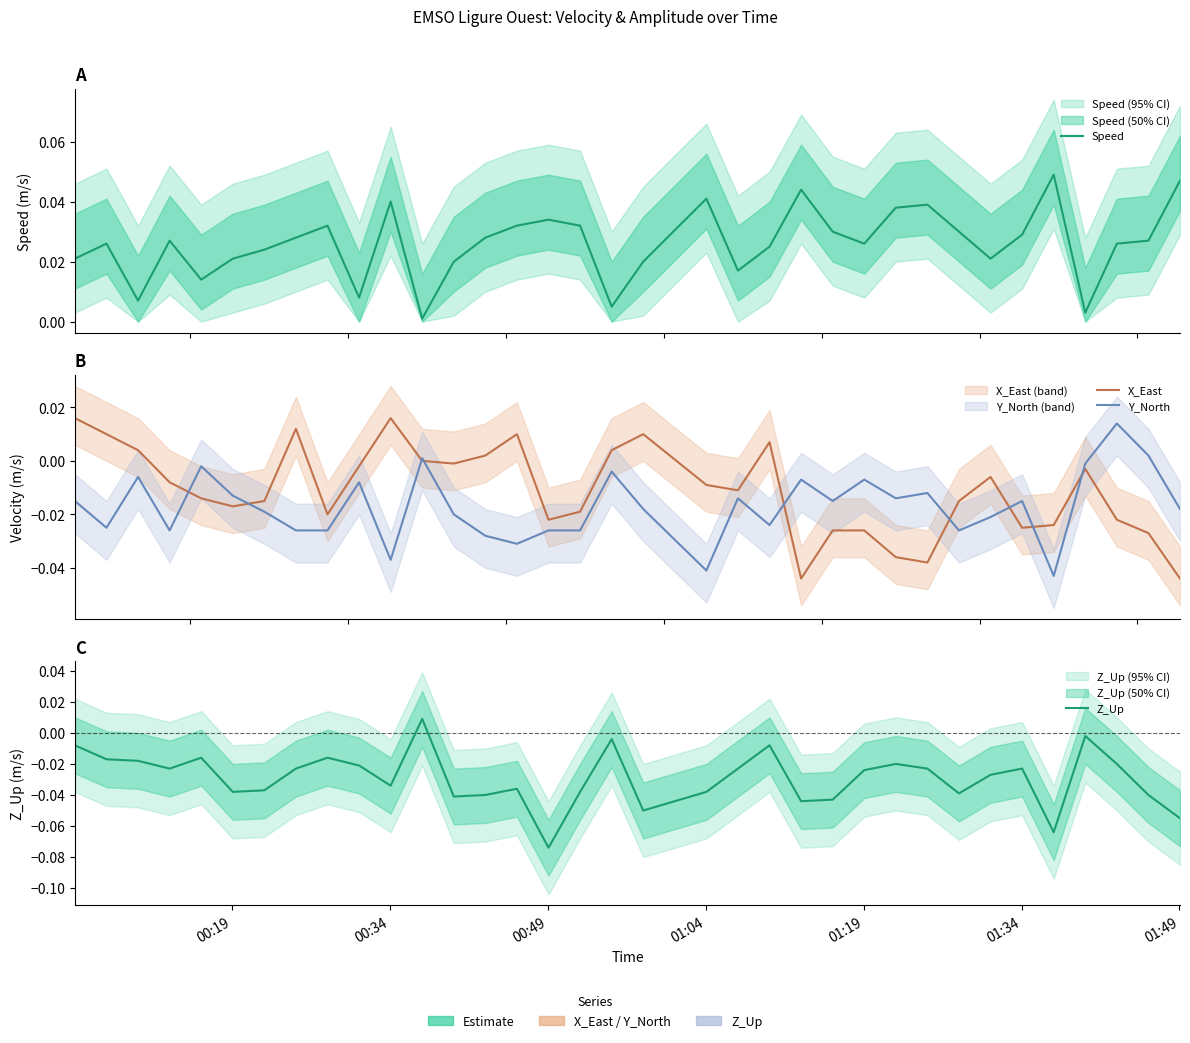

At how many categories does at least one series exceed 0?

35